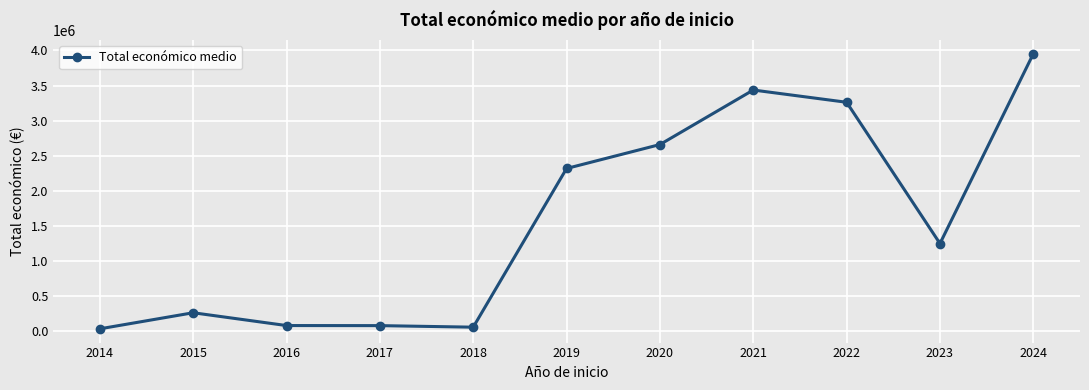

The value at 2015 is 263534.0. True or false?

True